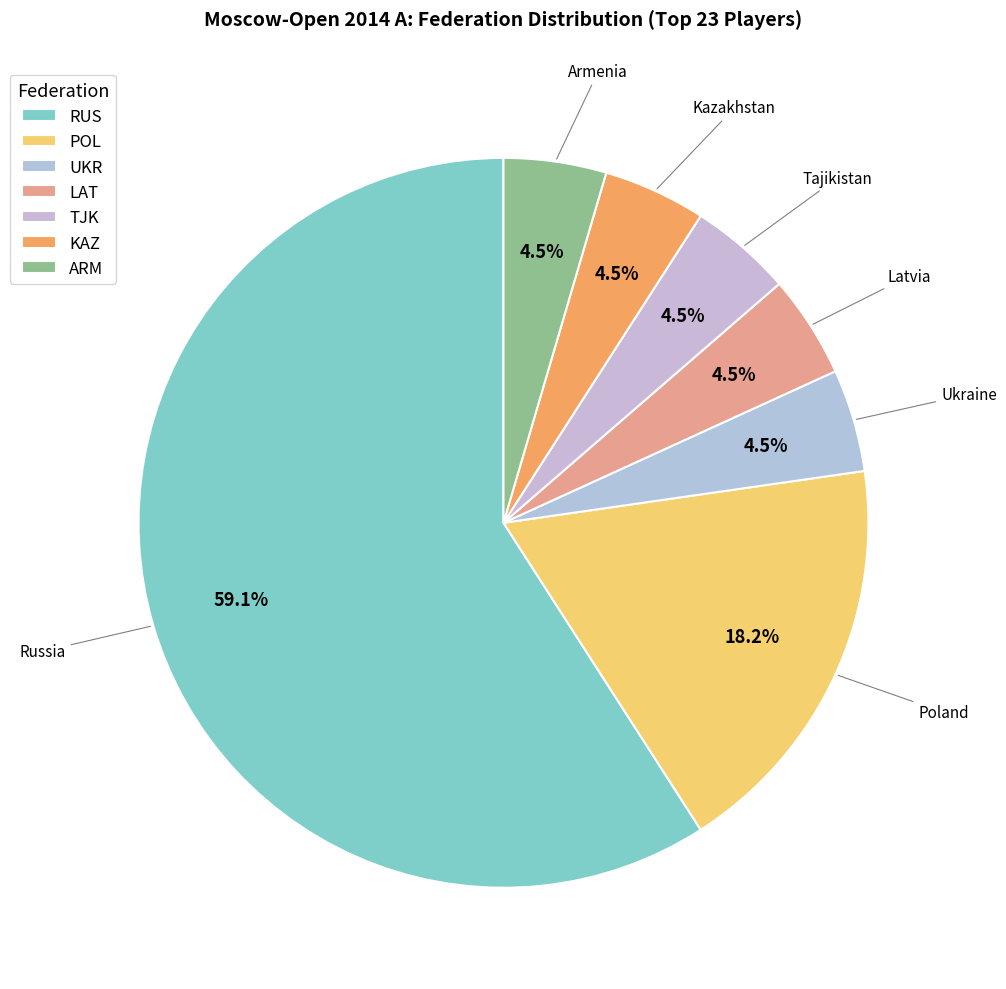

Which slice is the largest?

RUS